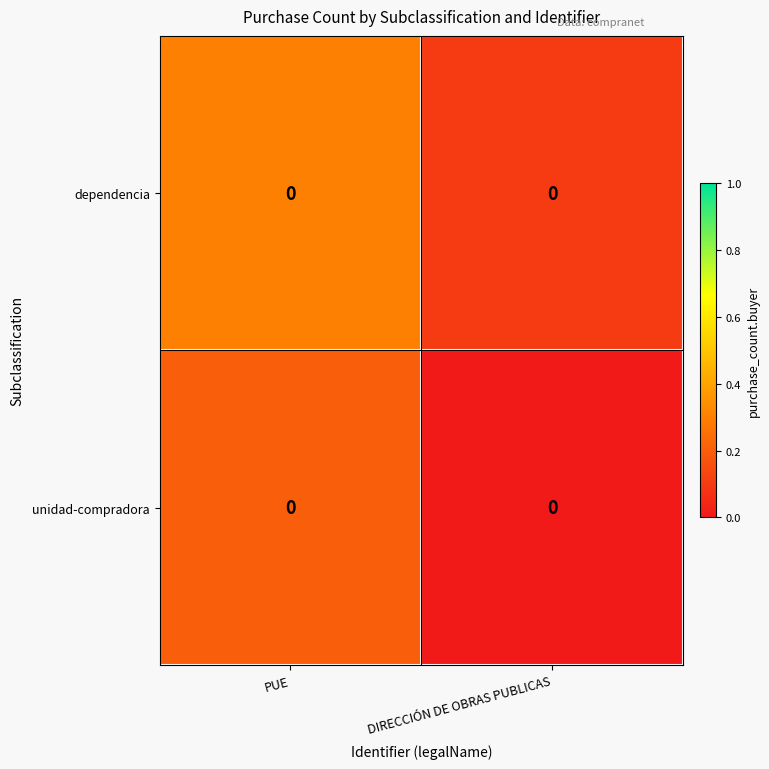

What is the average value of the unidad-compradora series?

0.1